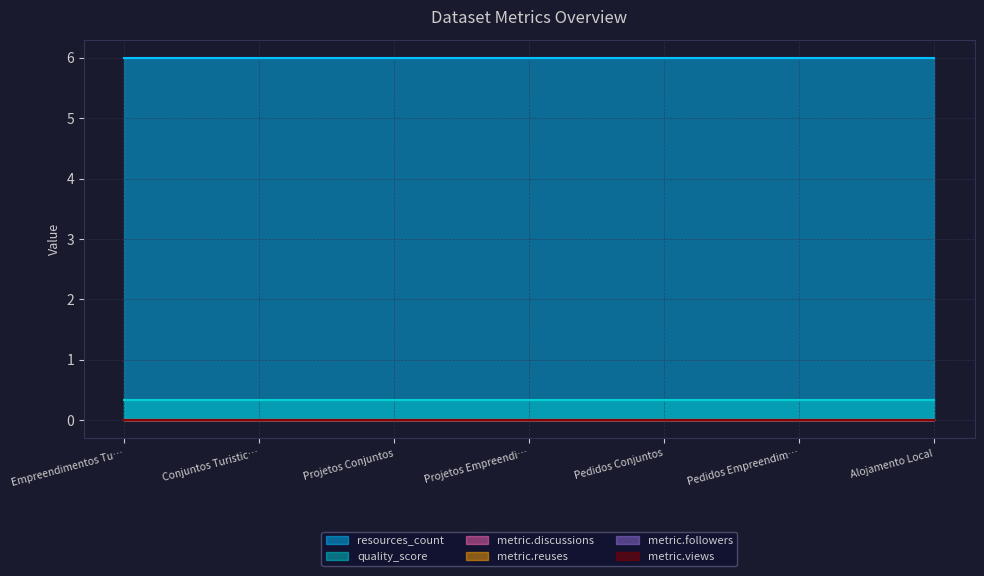

What is the label of the 3rd point from the right?

Pedidos Conjuntos